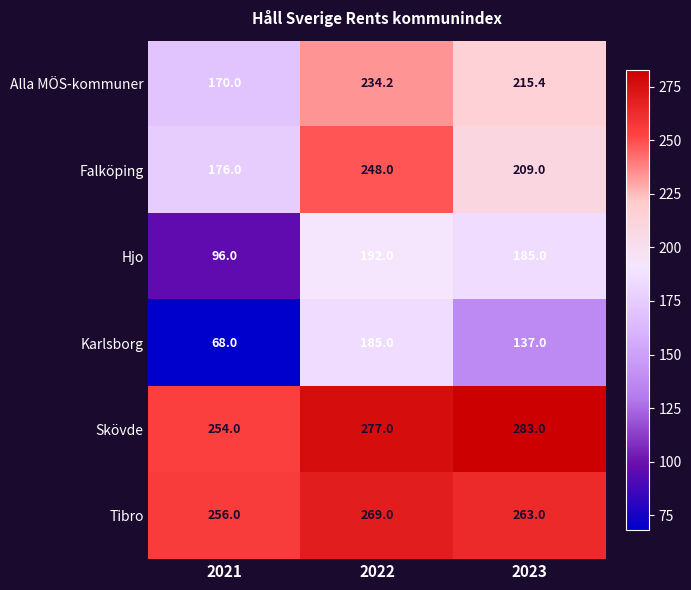

The Falköping series shows 248.0 at 2022. True or false?

True